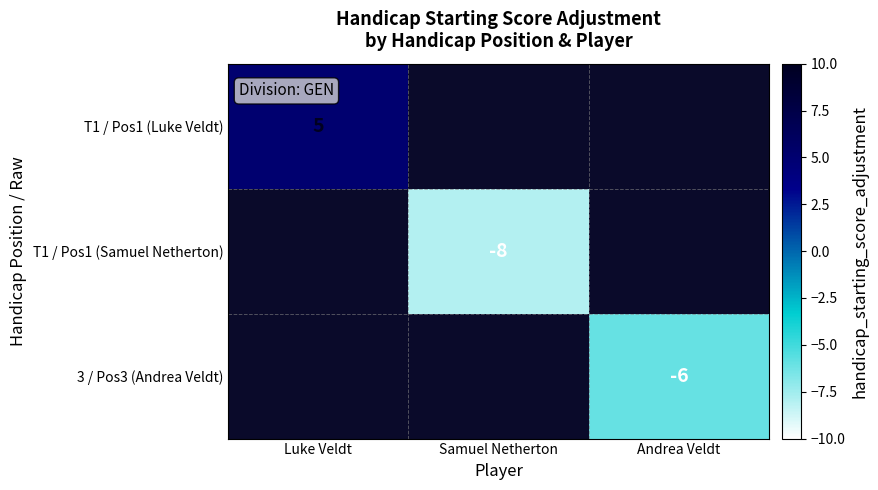

Is it true that T1 / Pos1 (Samuel Netherton) equals -8 at Samuel Netherton?

True